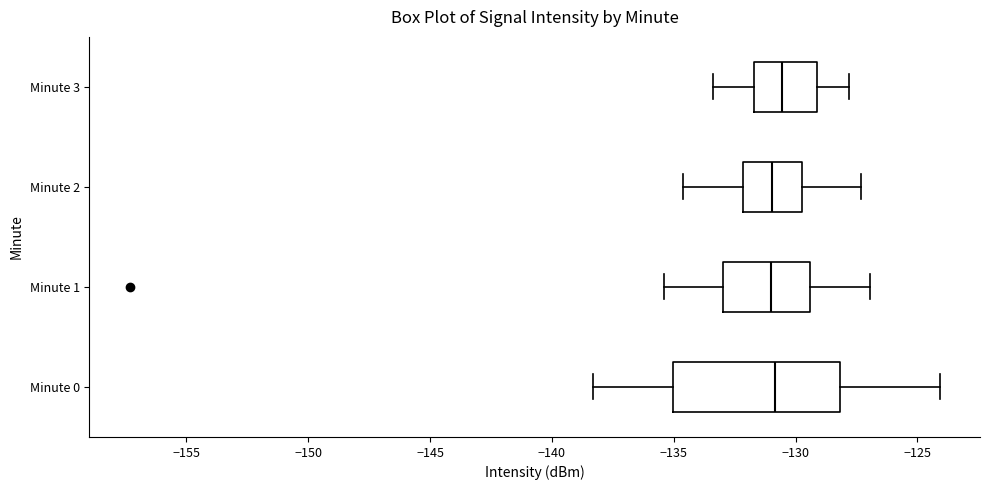

Where does the left whisker of the box for Minute 1 end on the x-axis? The values are not printed on the chart, so give them approximately, as read against the axis.

-135.5